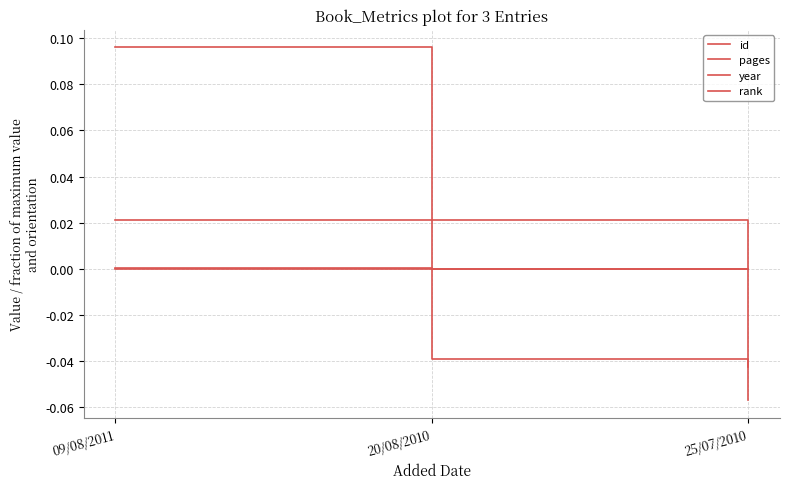

How many pages values are between 0 and 1?

2